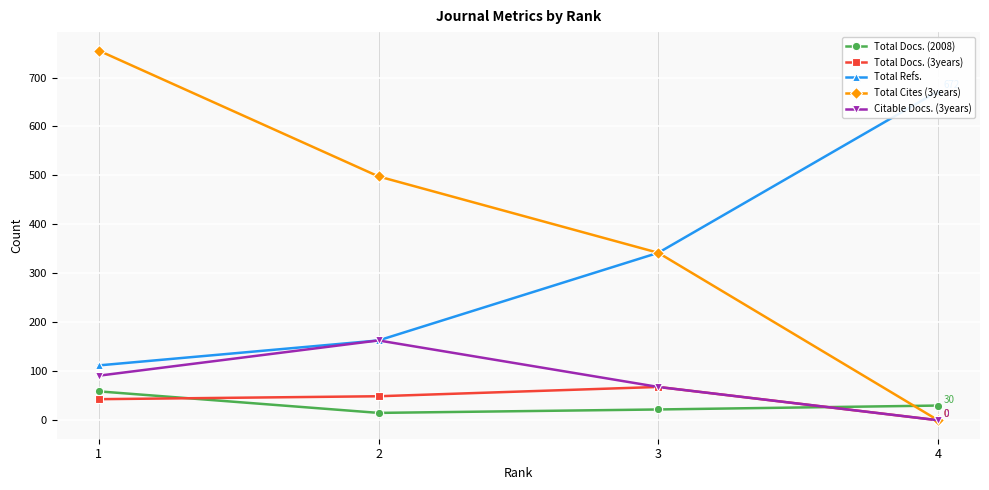

True or false: Total Cites (3years) and Total Docs. (3years) cross at least once.

False